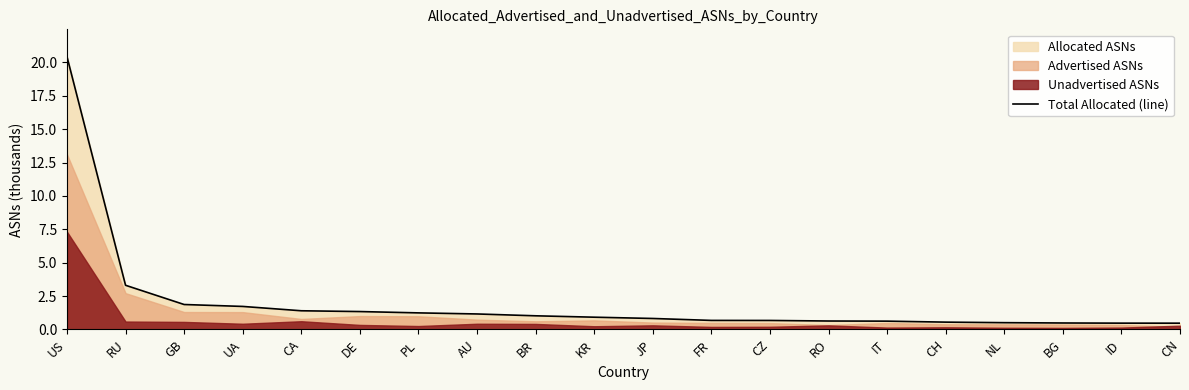

What is the difference between the maximum and minimum values?

20.0